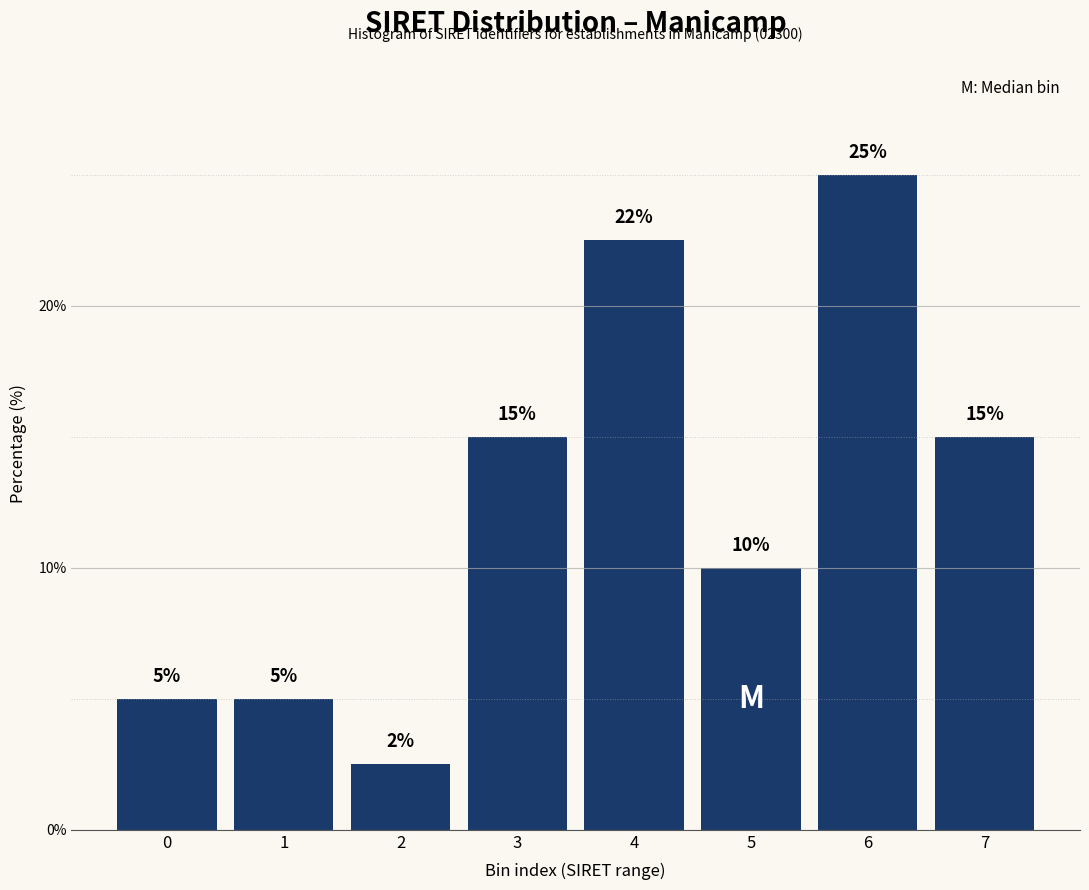

At which category does the chart reach its peak across all series?

6